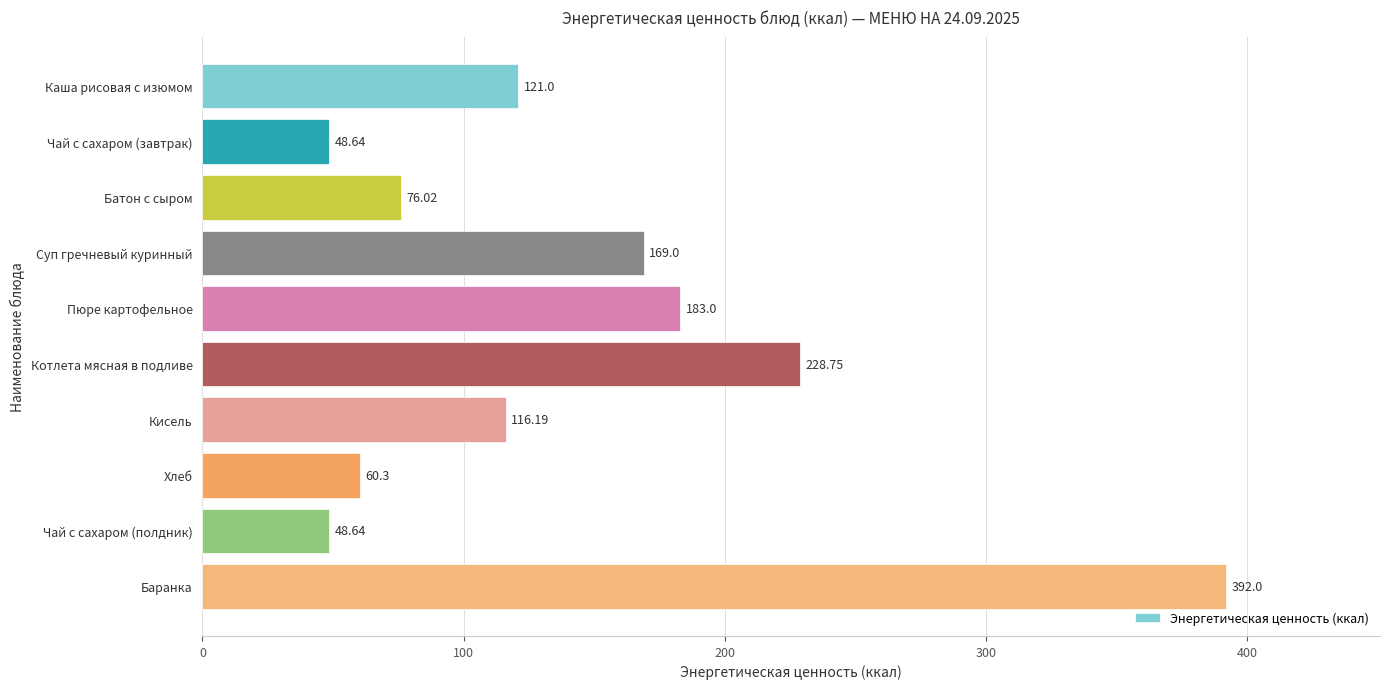

How many data points are less than 121?

5